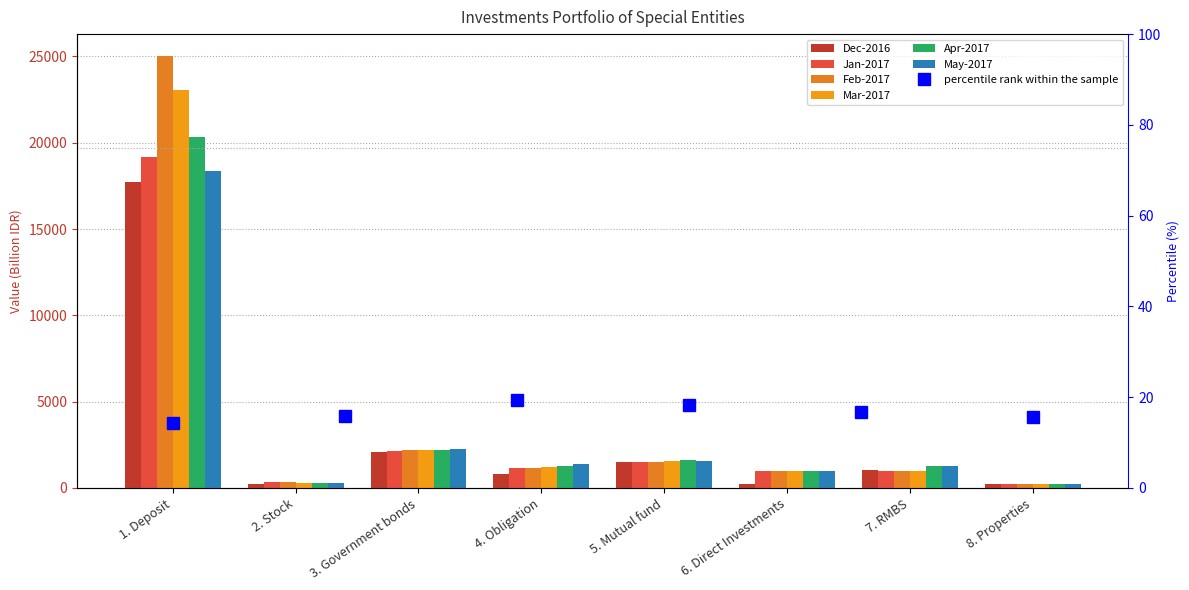

What is the value of the Apr-2017 bar at the 4th from the left?

1287.8